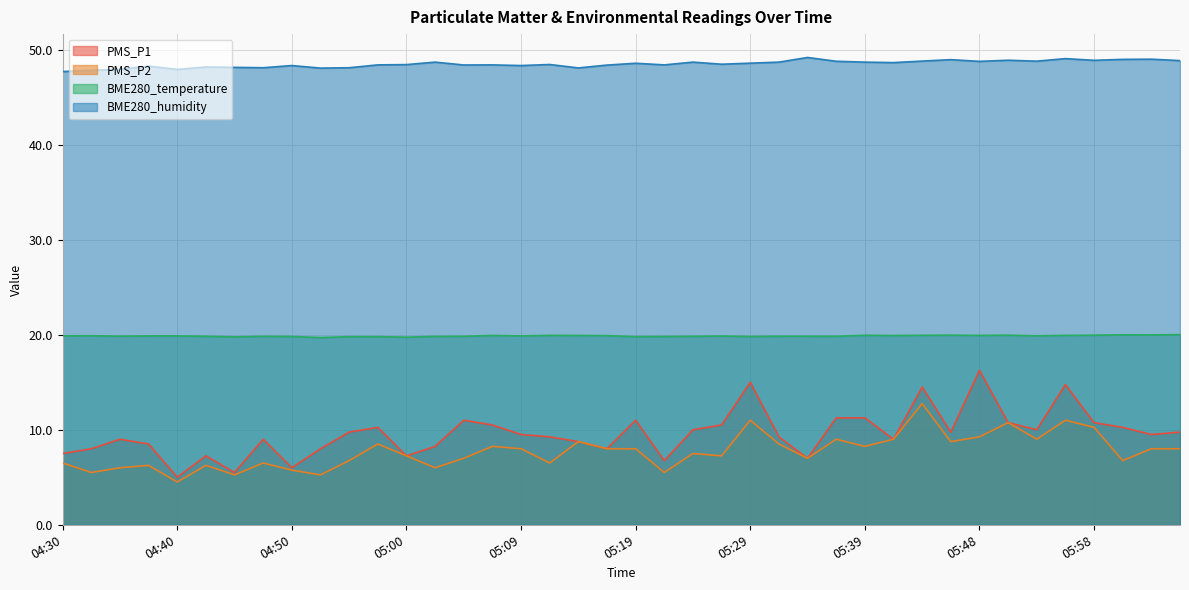

What is the approximate value of BME280_humidity at 05:41?

48.6